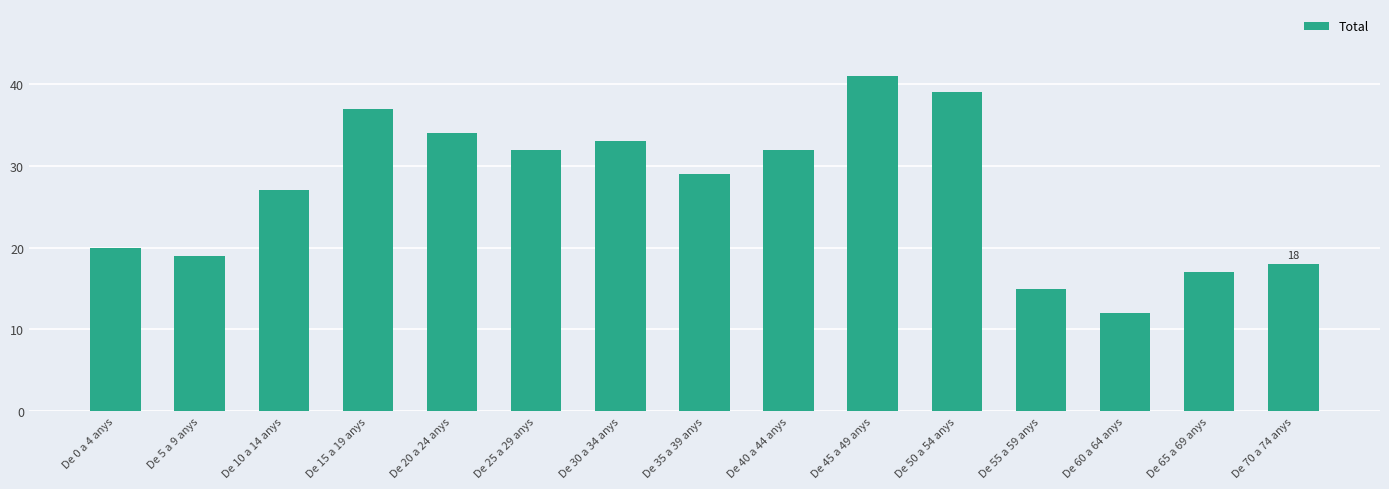

What is the change in value from De 15 a 19 anys to De 70 a 74 anys?

-19